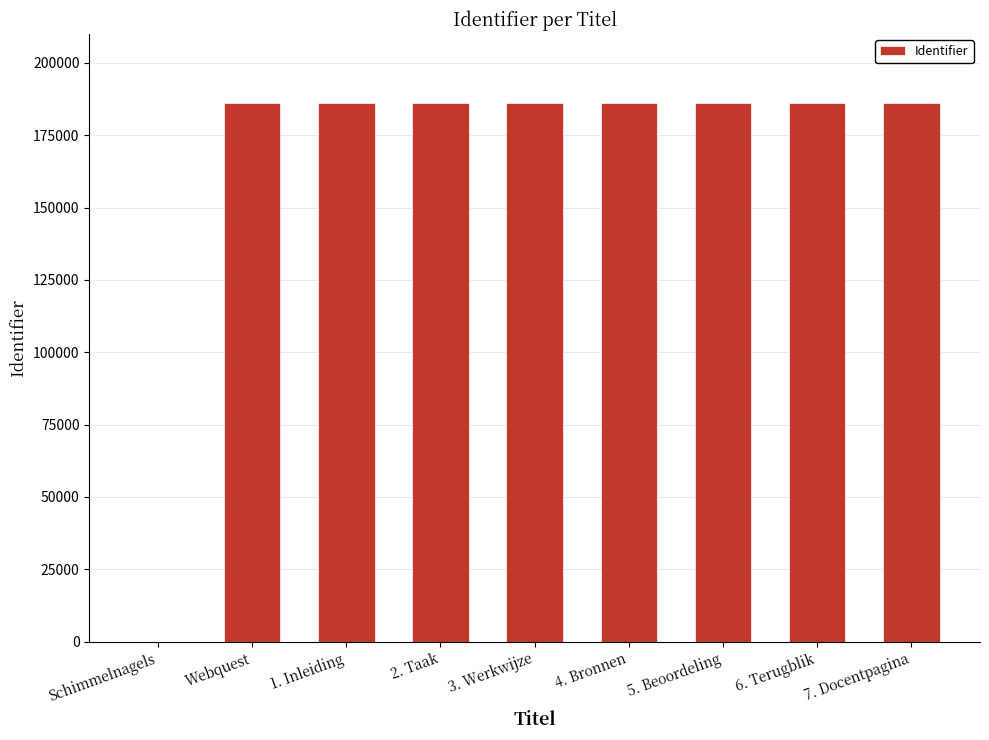

What is the maximum value shown in the chart?

186269